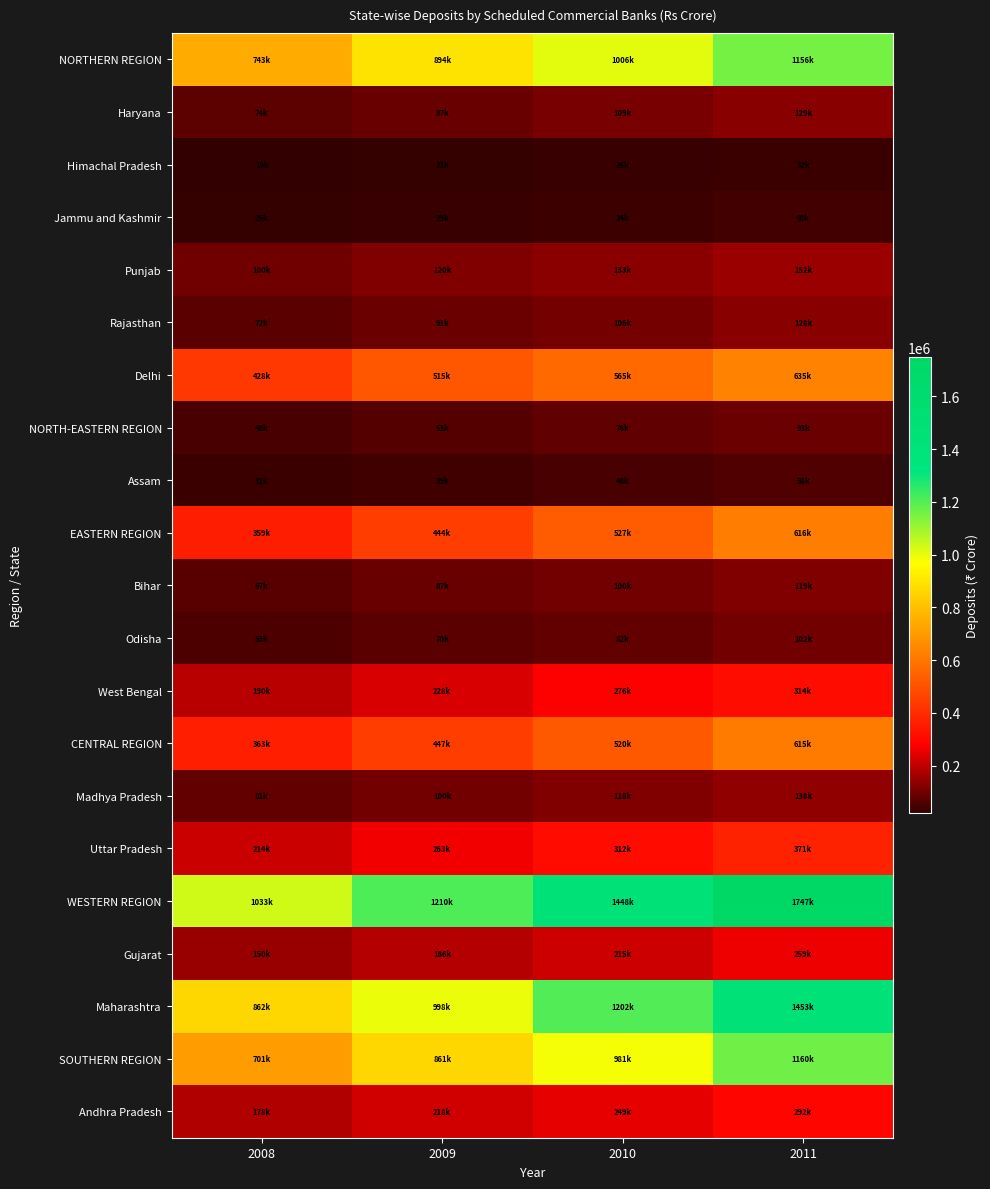

Which series has the largest total across all categories?

WESTERN REGION